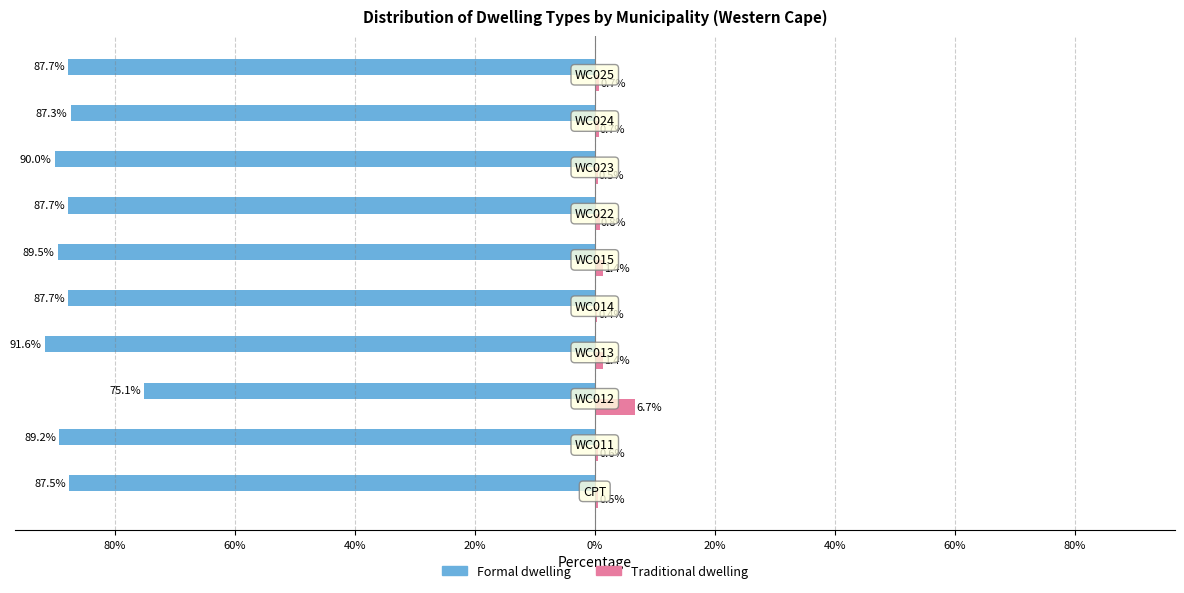

What are all the series names shown in the legend?

Formal dwelling, Traditional dwelling